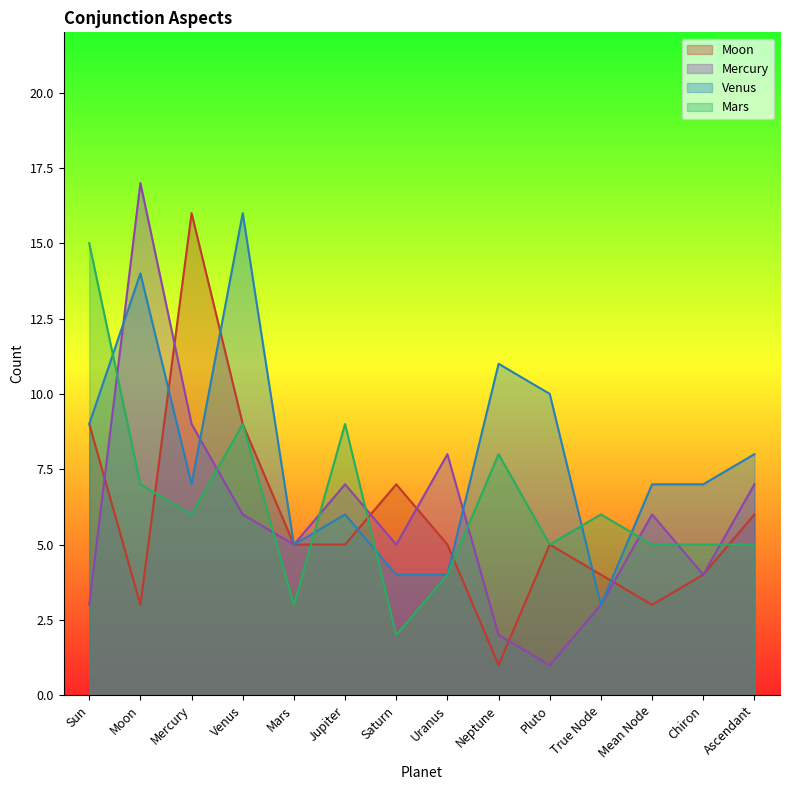

What is the spread (max minus min) of values at Pluto?

9